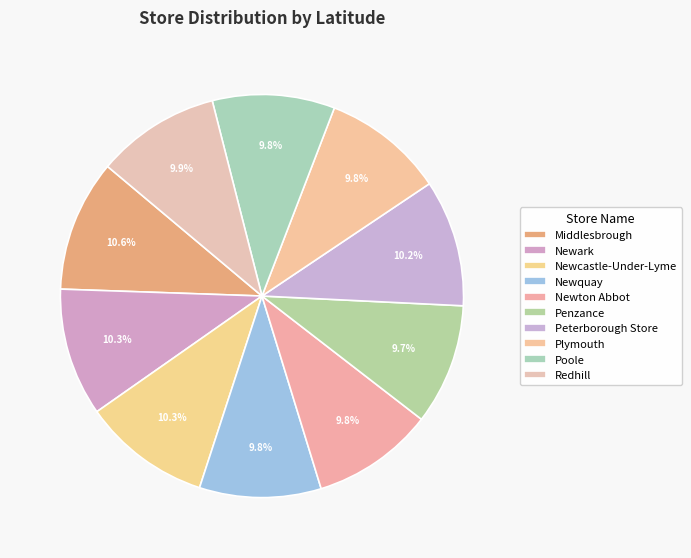

How many slices are in this pie chart?

10